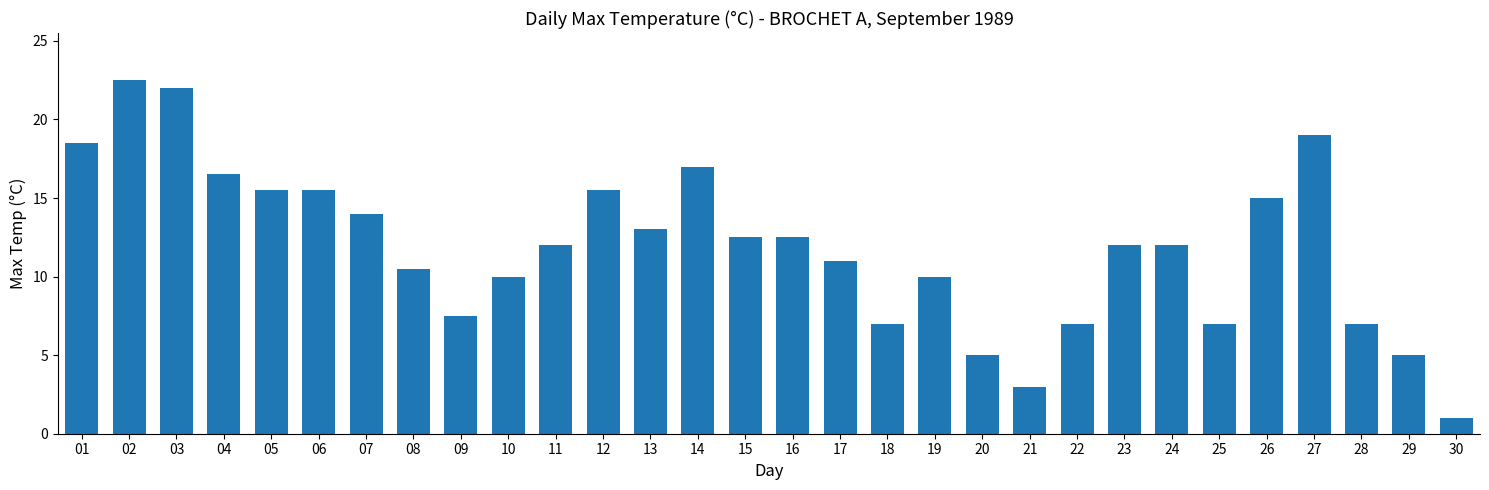

The value at 06 is 15.5. True or false?

True